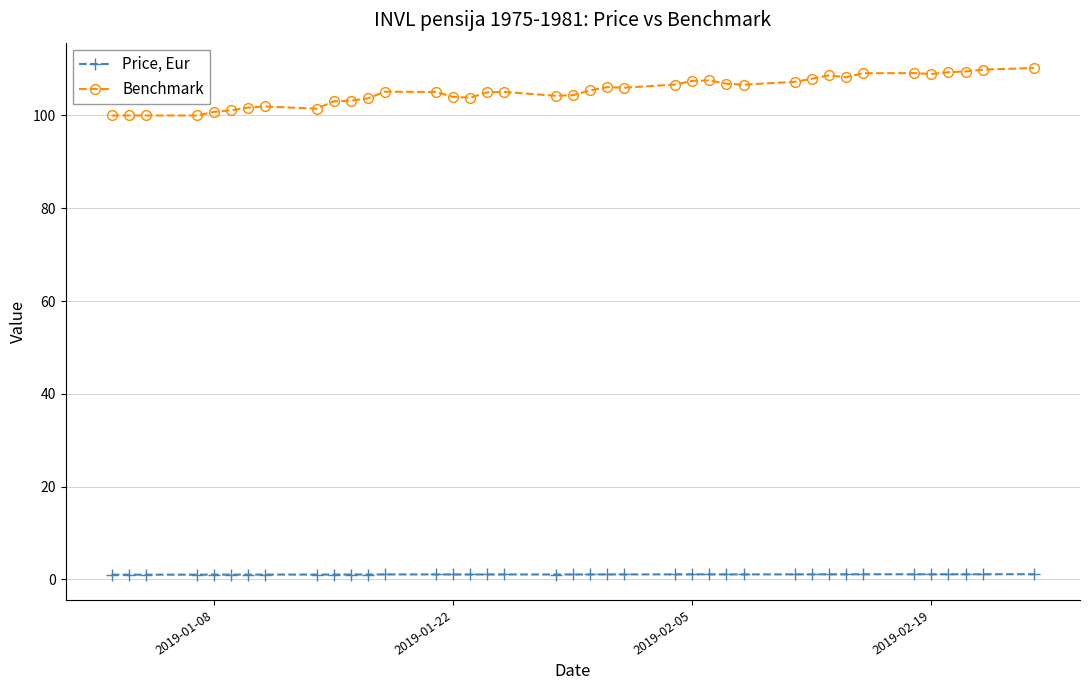

Which series has the widest spread of values?

Benchmark